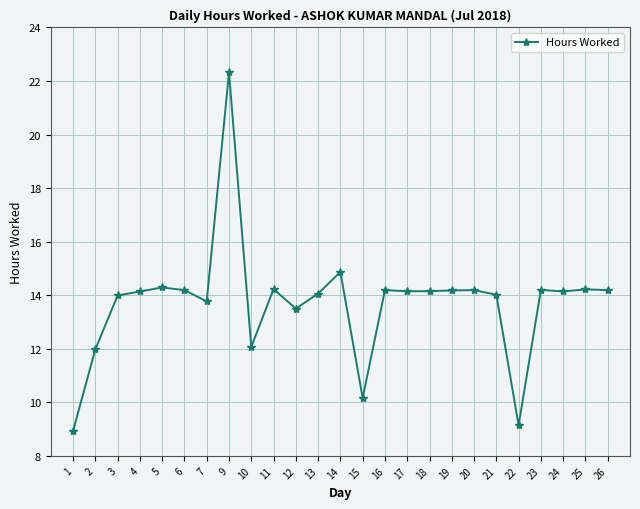

What is the difference between the maximum and minimum values?

13.4